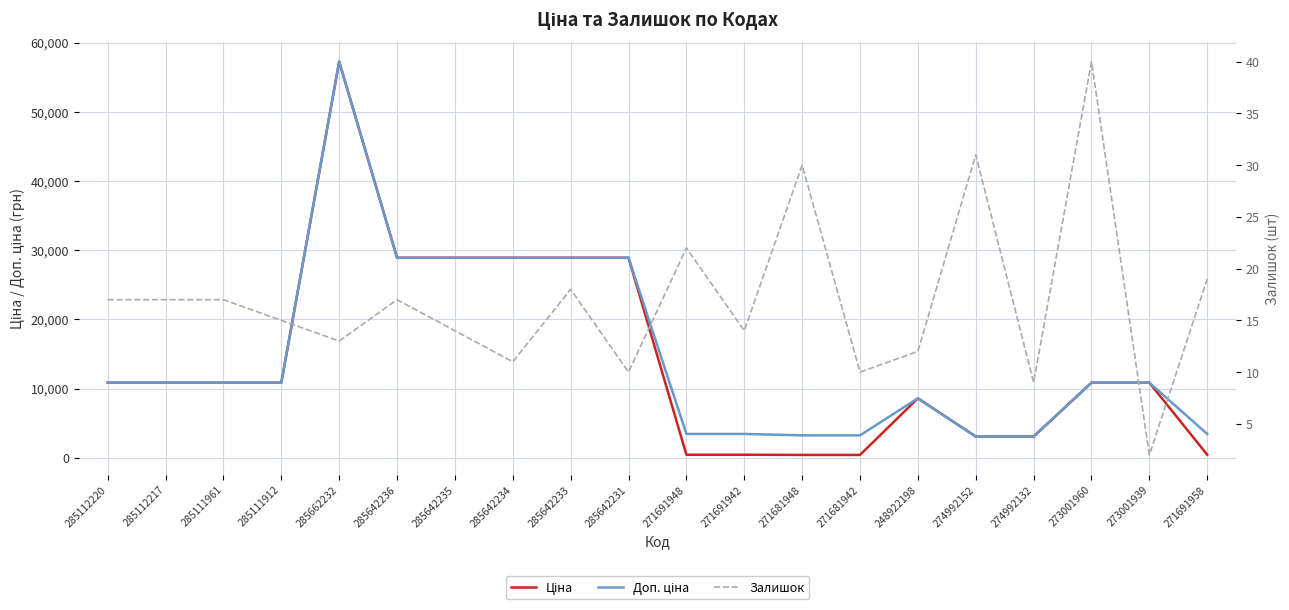

What is the lowest value of the Ціна series?

403.6